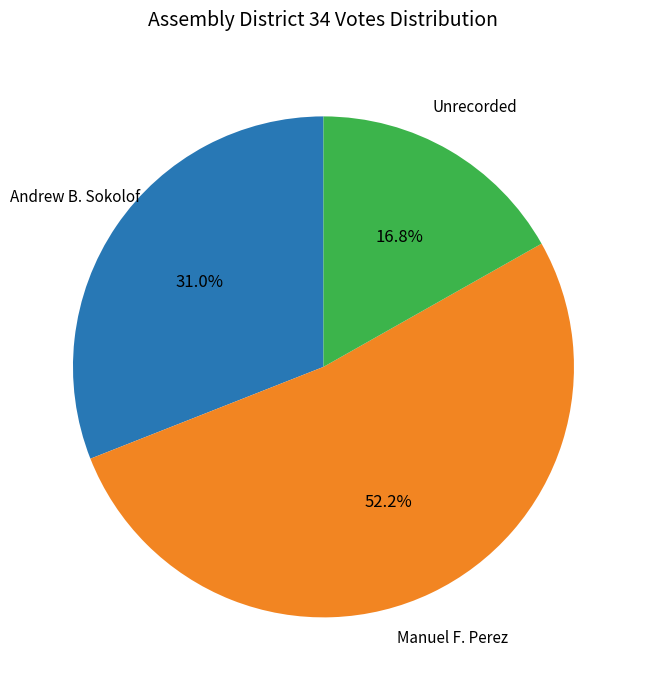

Is it true that Andrew B. Sokolof is 31% of the pie?

True